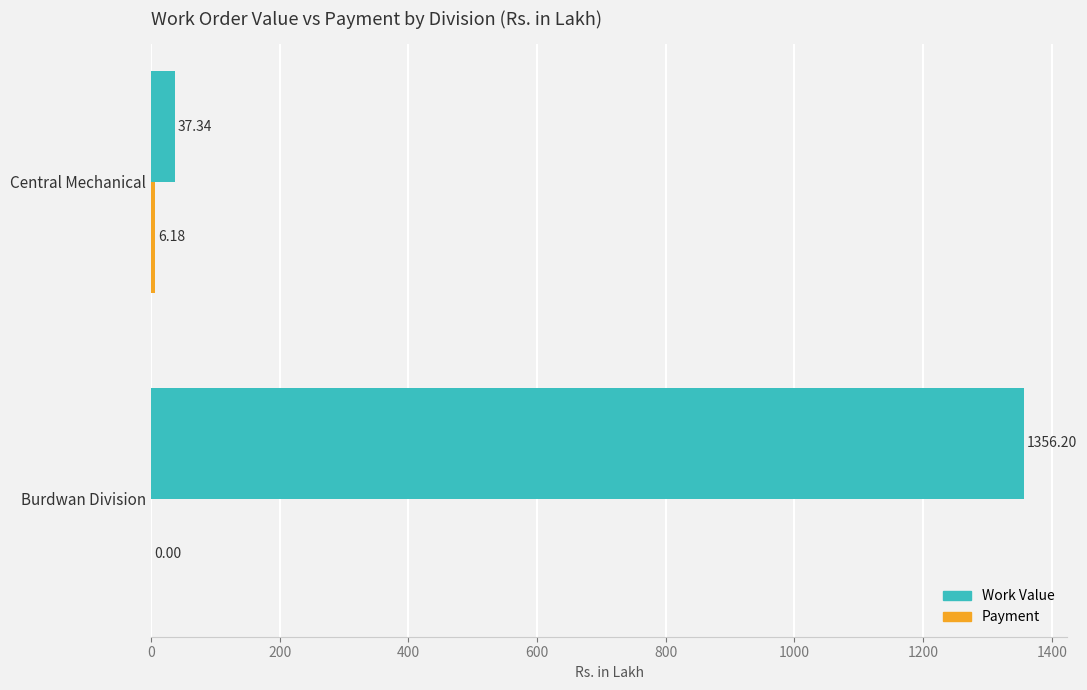

What is the total value across all series at Central Mechanical?

43.5